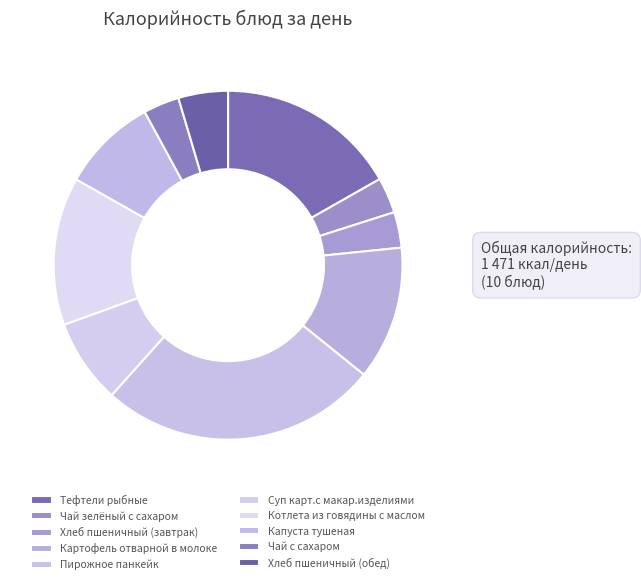

What percentage is the Котлета из говядины с маслом slice, to the nearest percent?

14%